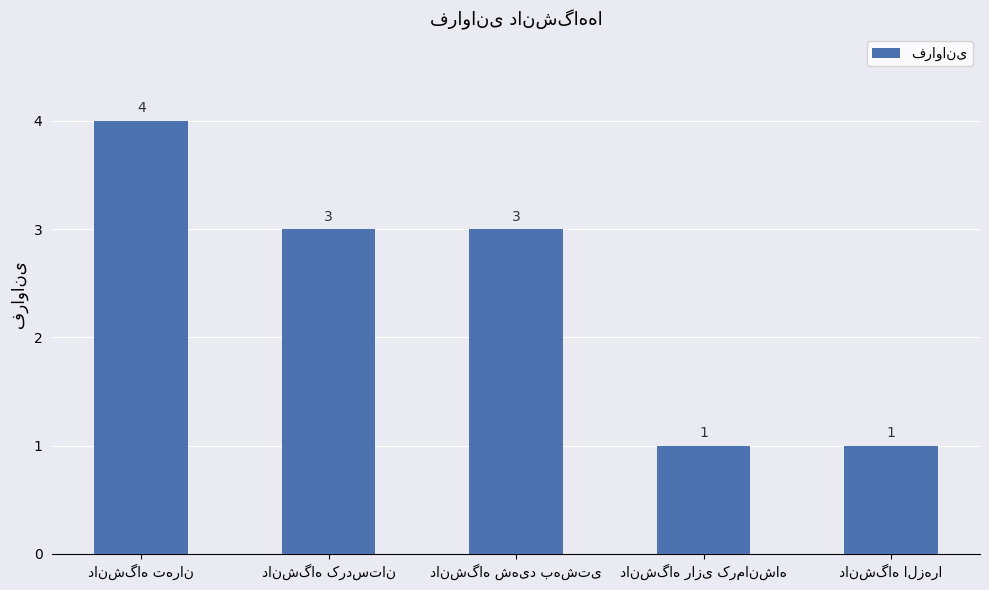

Count the values in the range 1 to 3.

4